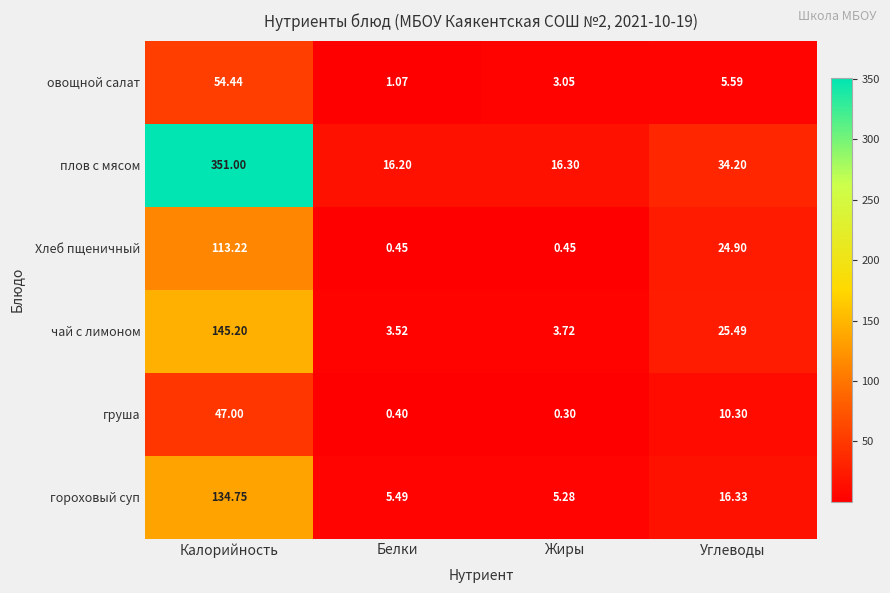

Which category has the highest value across all series?

Калорийность